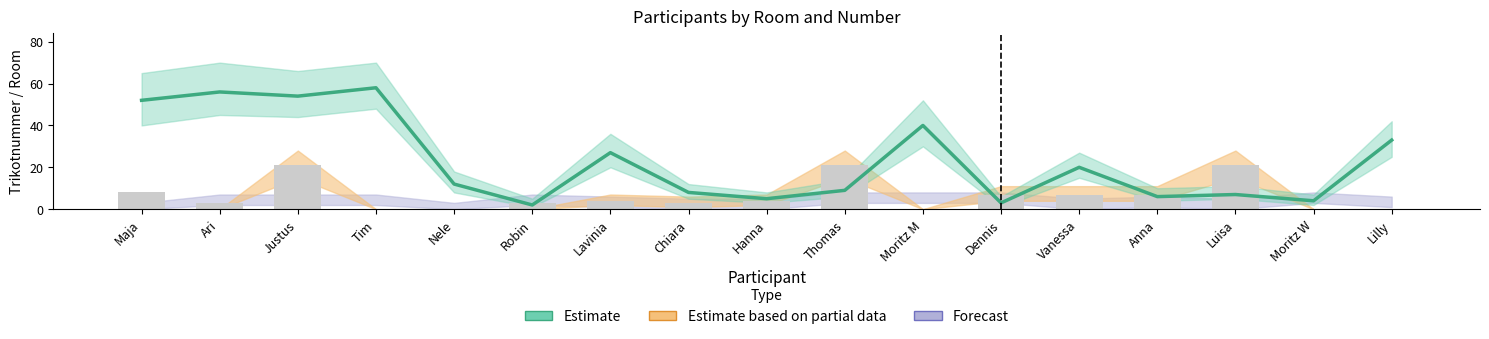

How many bars are there in total?

17